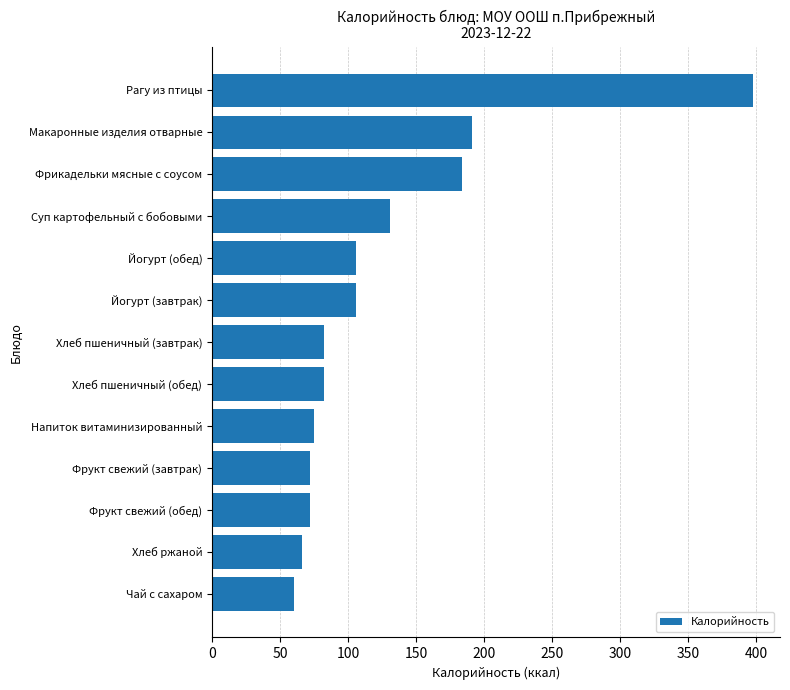

Are the bars horizontal?

Yes